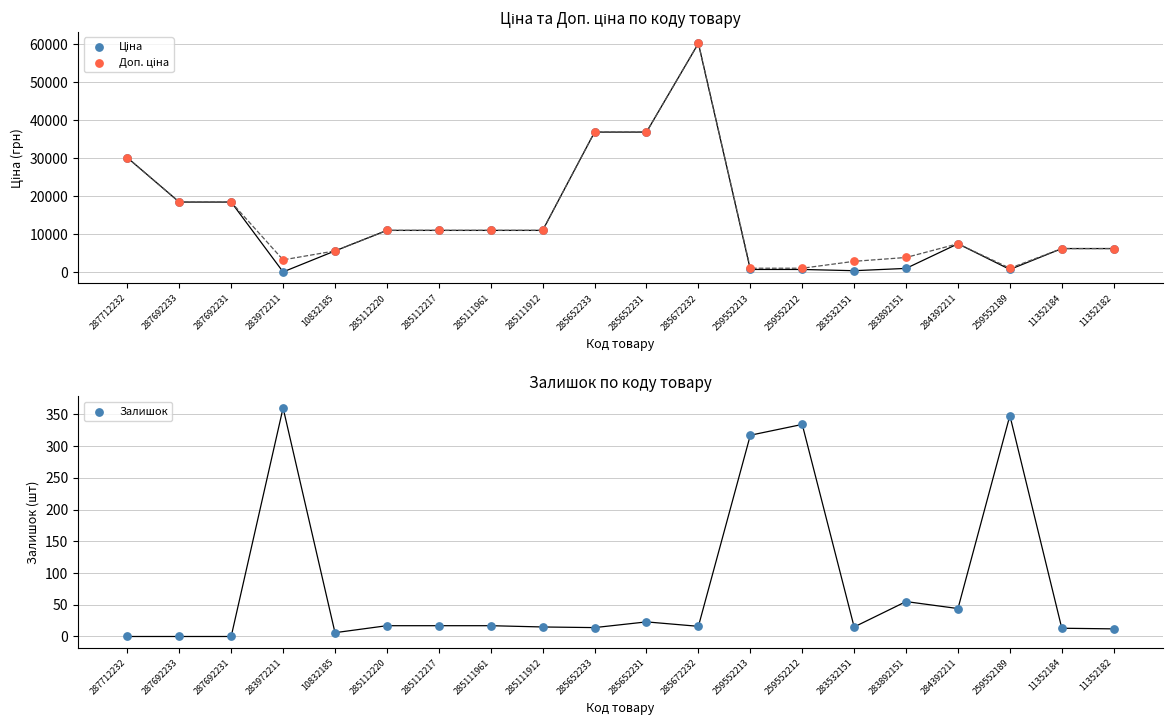

At how many categories does at least one series exceed 18968?

4